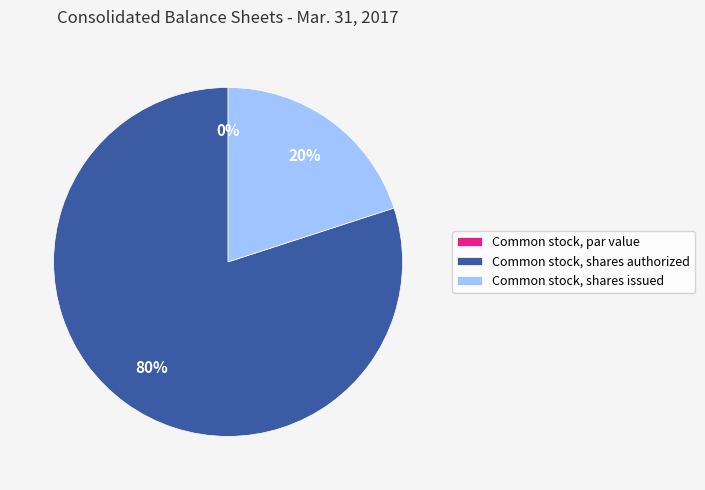

What percentage is the Common stock, shares issued slice, to the nearest percent?

20%